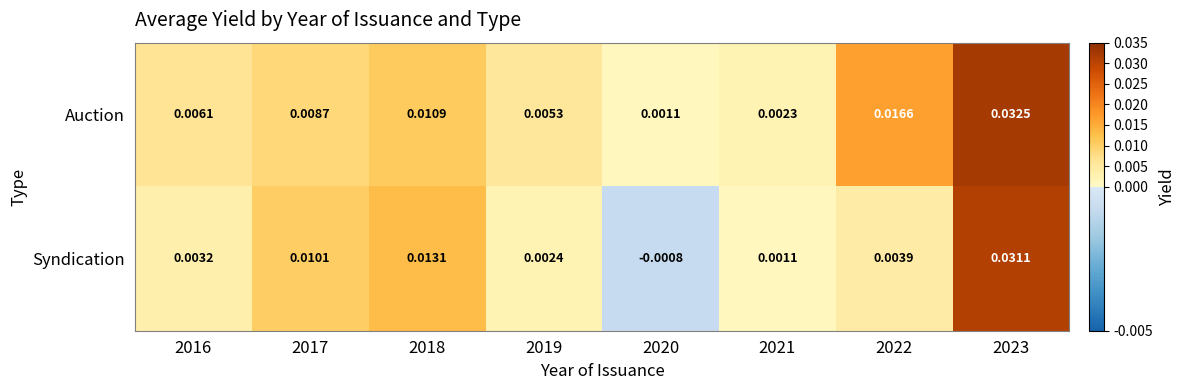

Between 2019 and 2022, which series saw the biggest shift?

Auction